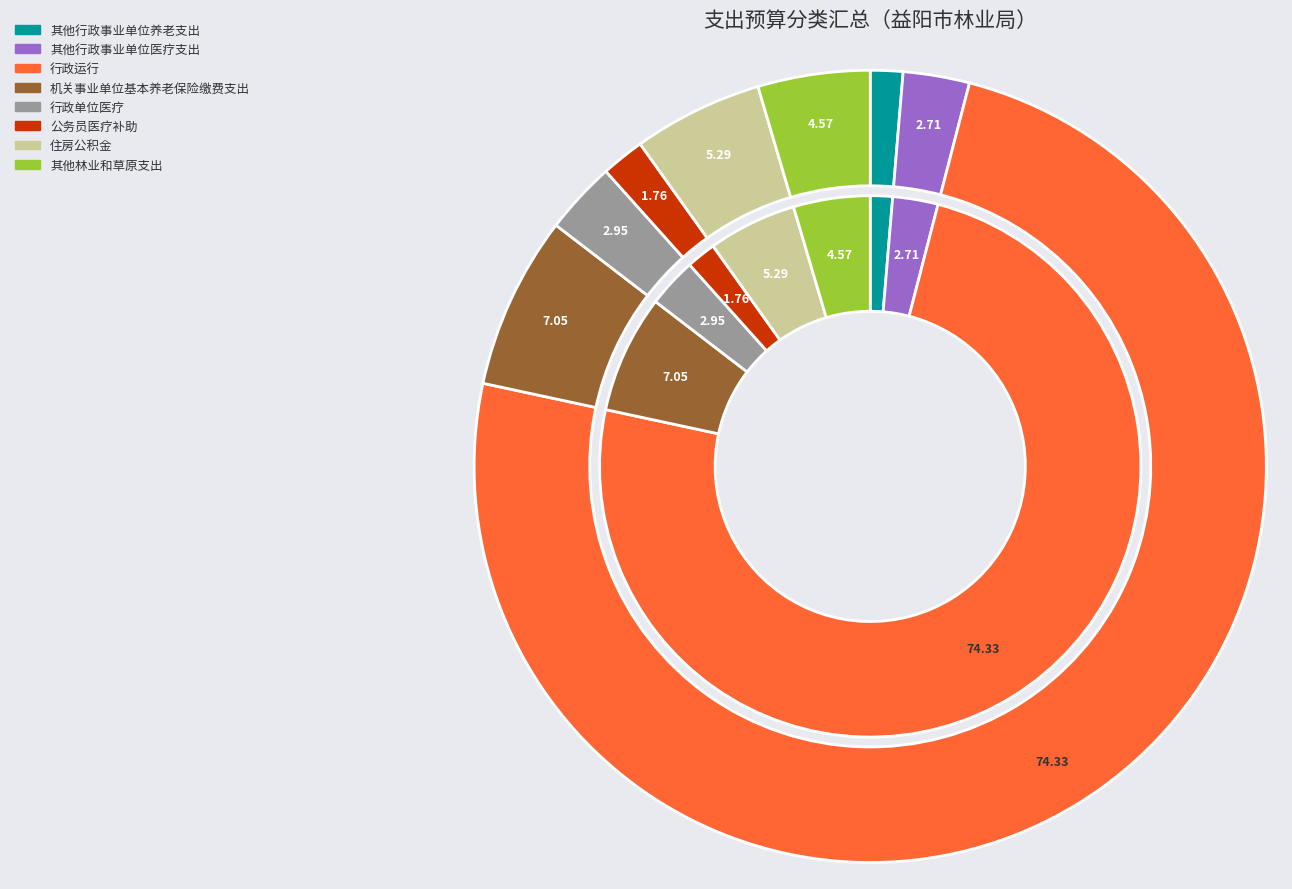

Which category has the smallest portion of the pie?

其他行政事业单位养老支出